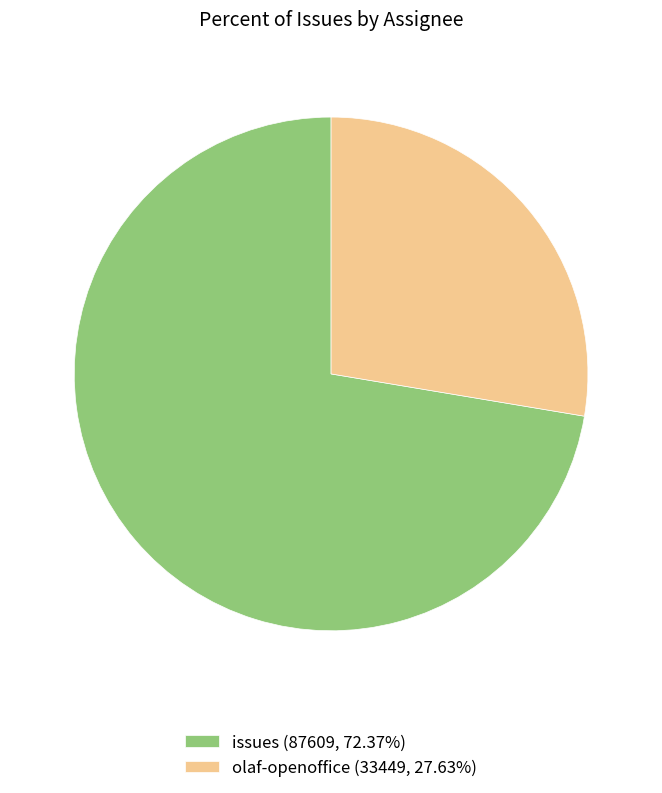

Is there any slice that represents more than half of the pie?

Yes